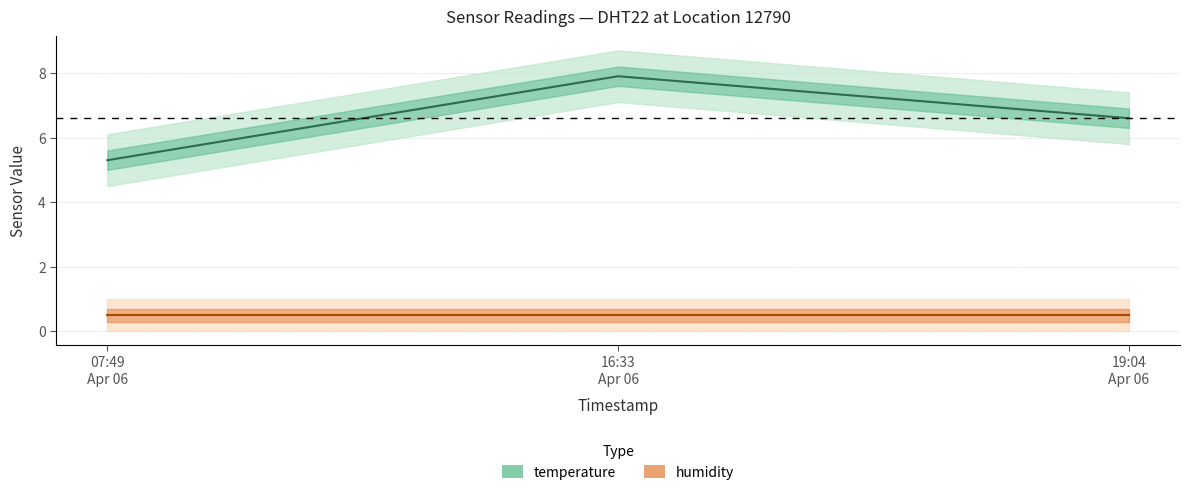

Reading right to left, list all the values displayed in this chart.

6.6	7.9	5.3